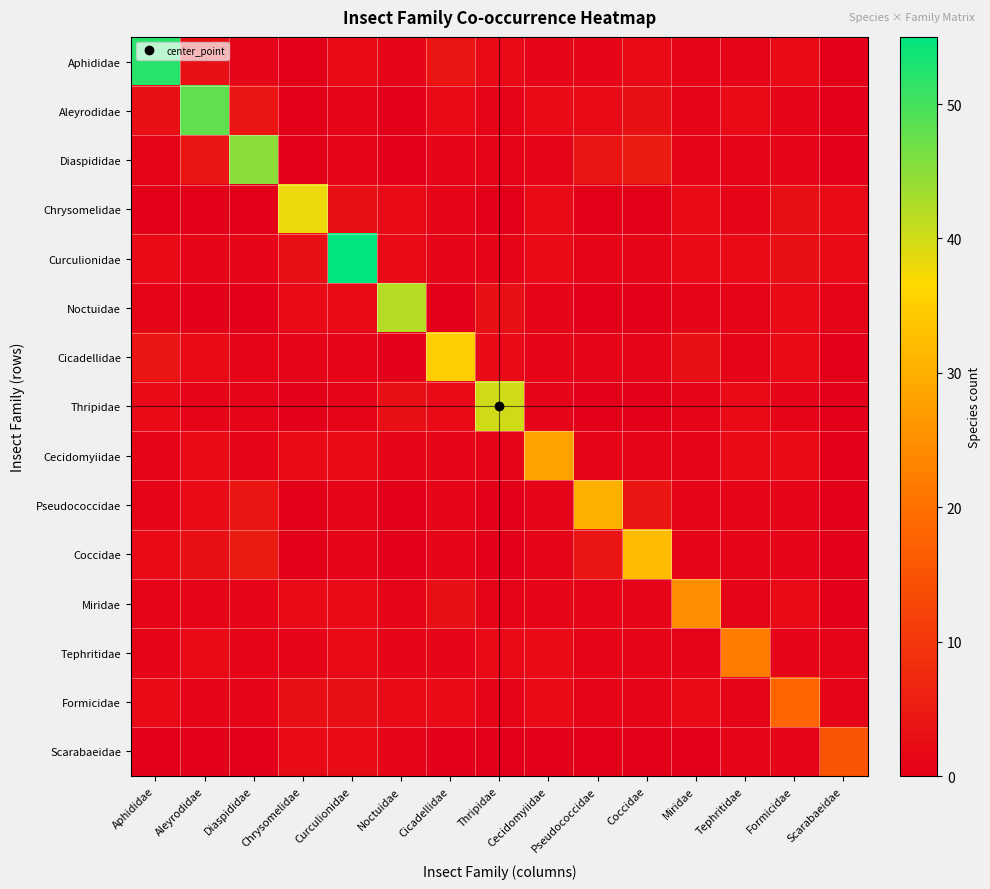

List the series in order of their peak value, lowest first.

Scarabaeidae, Formicidae, Tephritidae, Miridae, Cecidomyiidae, Pseudococcidae, Coccidae, Cicadellidae, Chrysomelidae, Thripidae, Noctuidae, Diaspididae, Aleyrodidae, Aphididae, Curculionidae